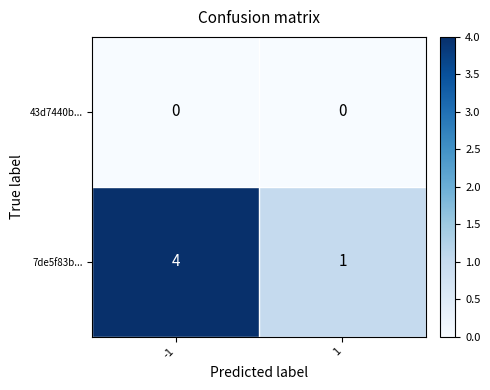

True or false: 43d7440b... has a value of 0 at 1.

True